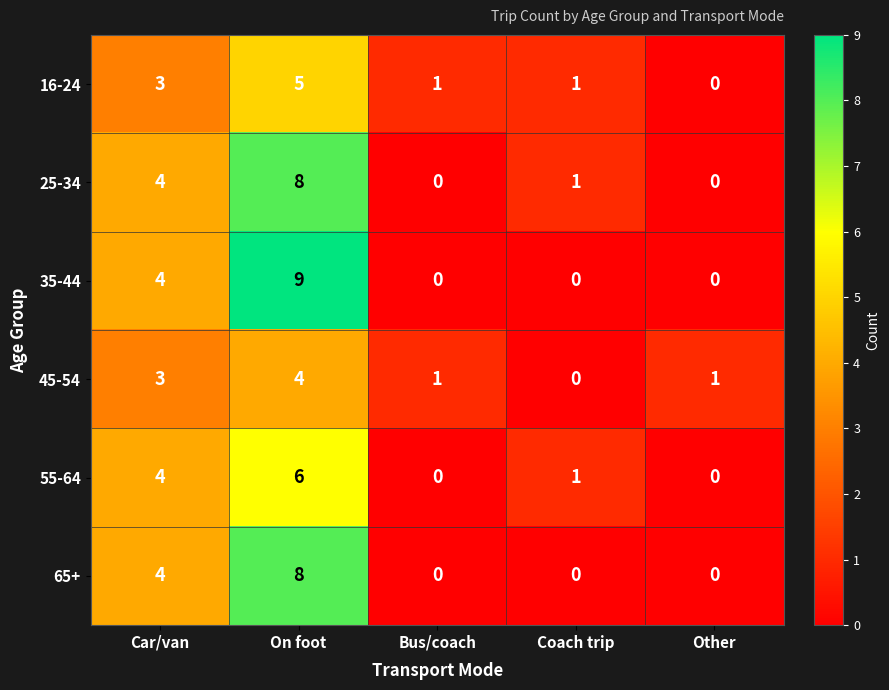

What is the sum of the 35-44 values at Car/van and Bus/coach?

4